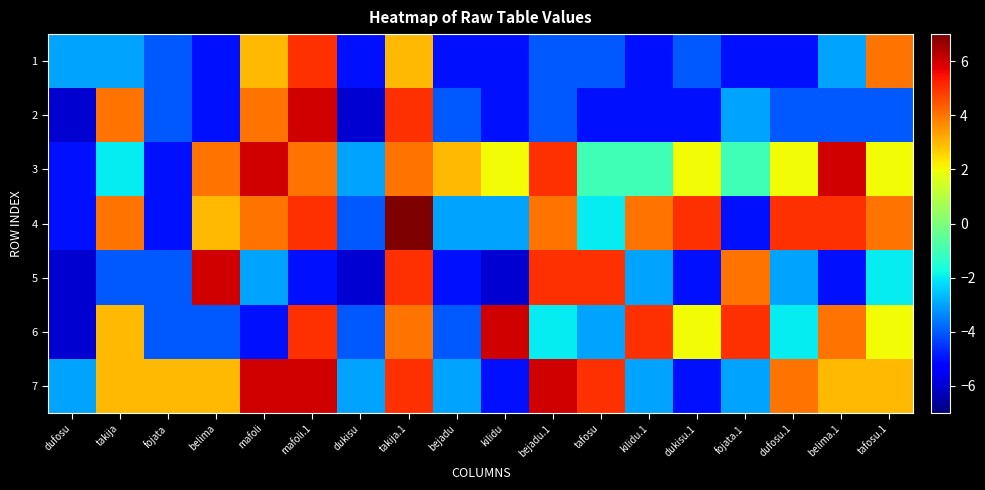

How many data points does each series have?

18